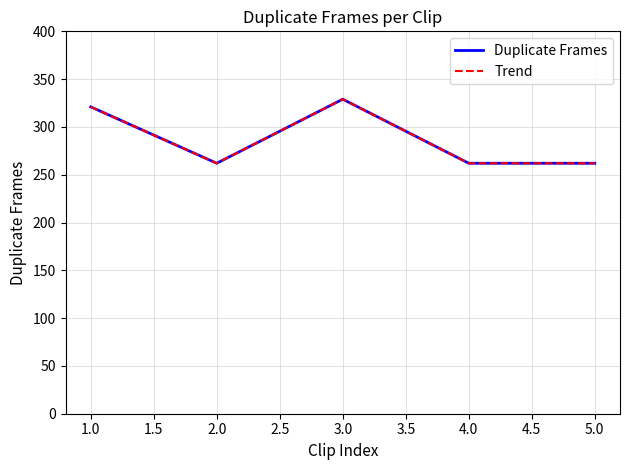

Does the chart display data point markers on the line(s)?

No